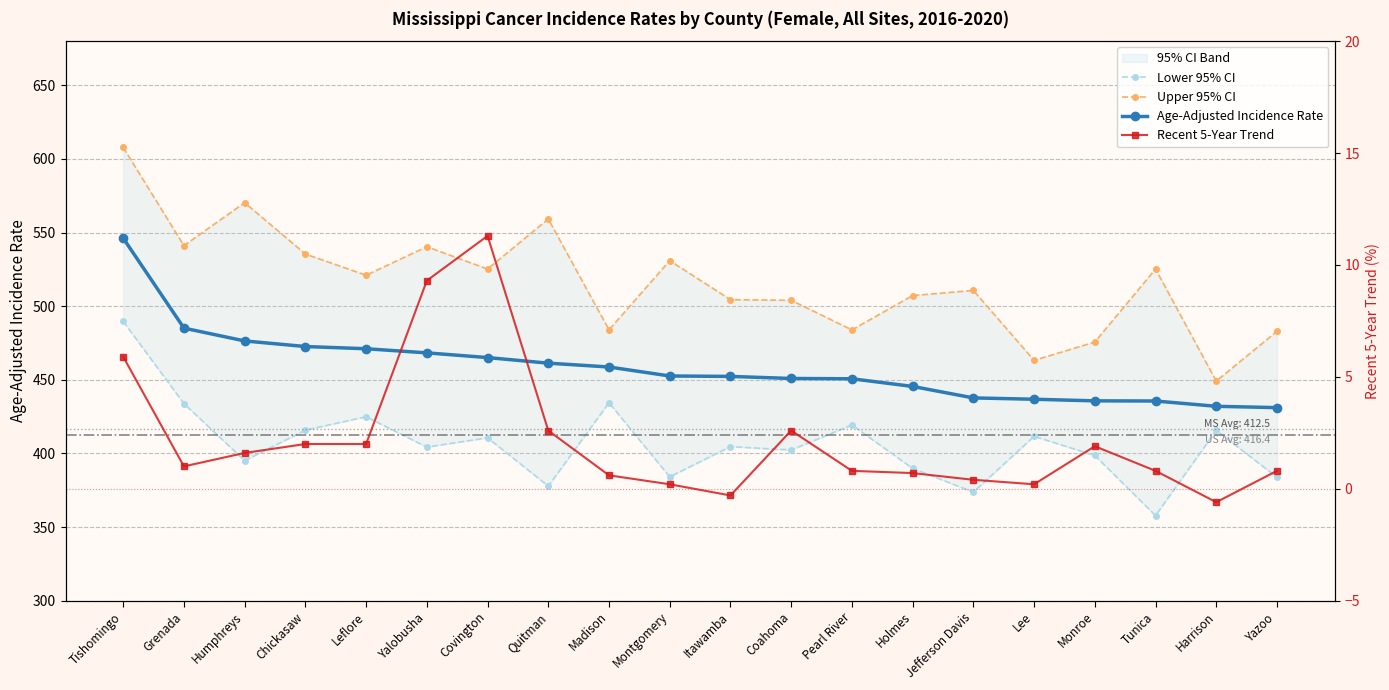

Is it true that Age-Adjusted Incidence Rate equals 431.1 at Yazoo?

True